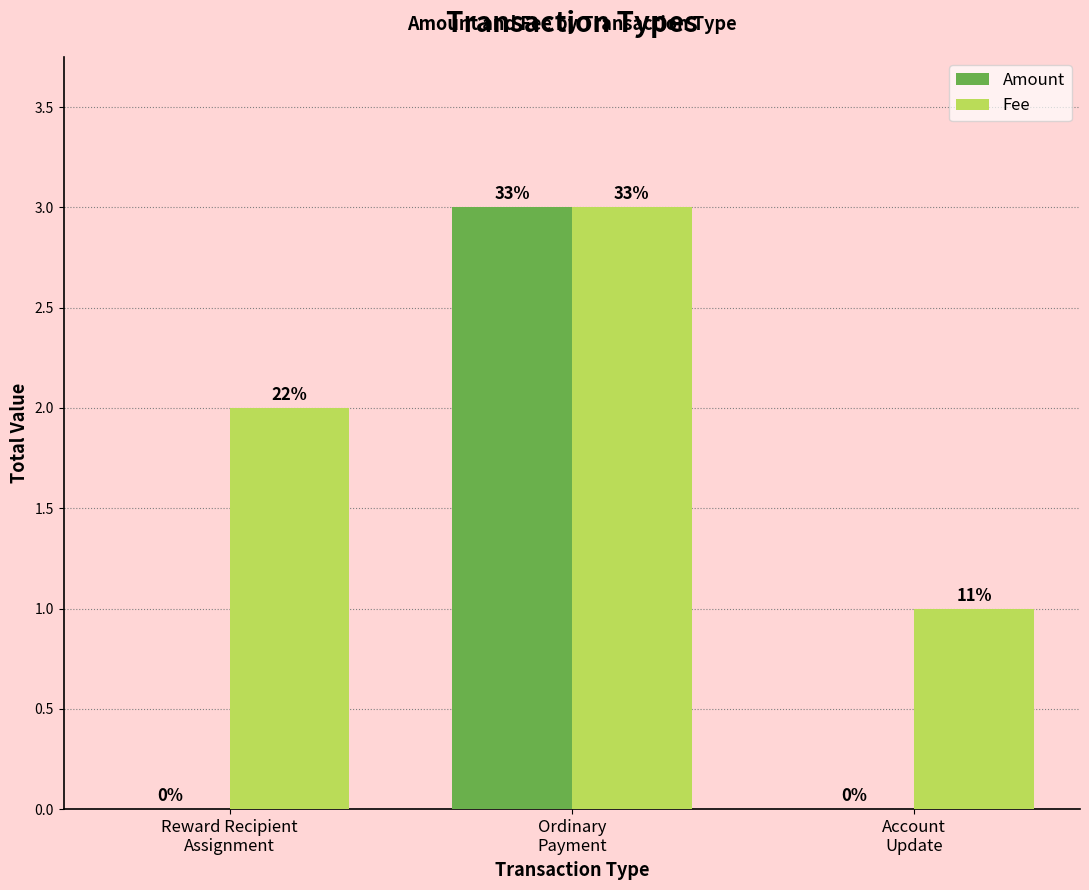

What are all the series names shown in the legend?

Amount, Fee